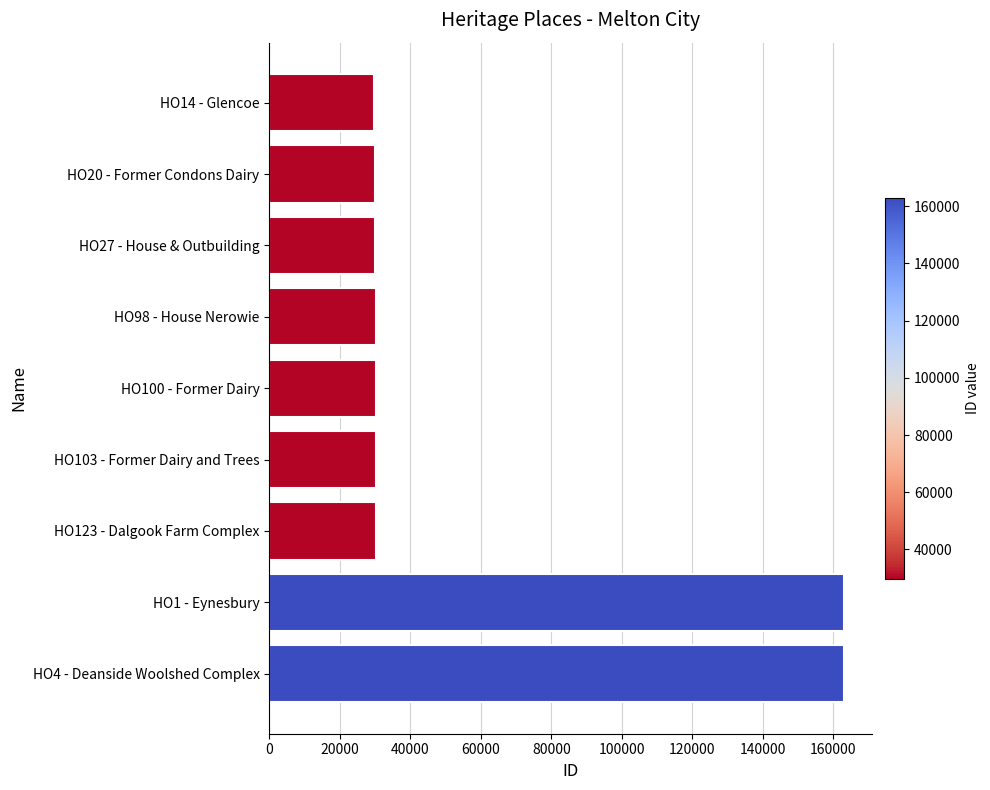

Is it true that the value at HO123 - Dalgook Farm Complex is 30284?

True